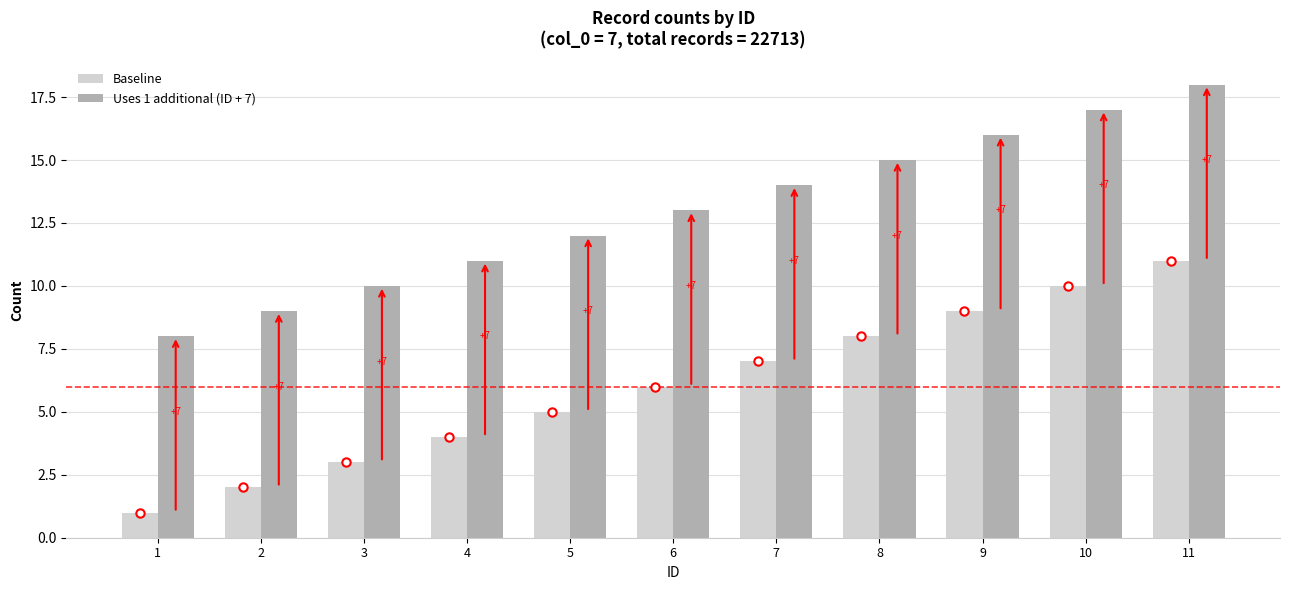

Which series has the largest total across all categories?

Uses 1 additional (ID + 7)